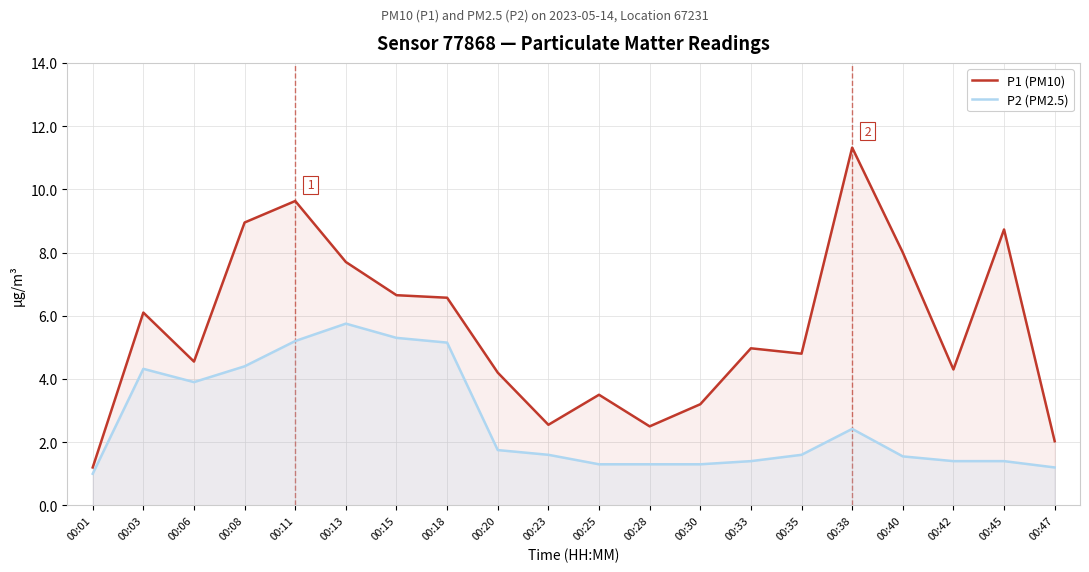

Does the chart have visible grid lines?

Yes